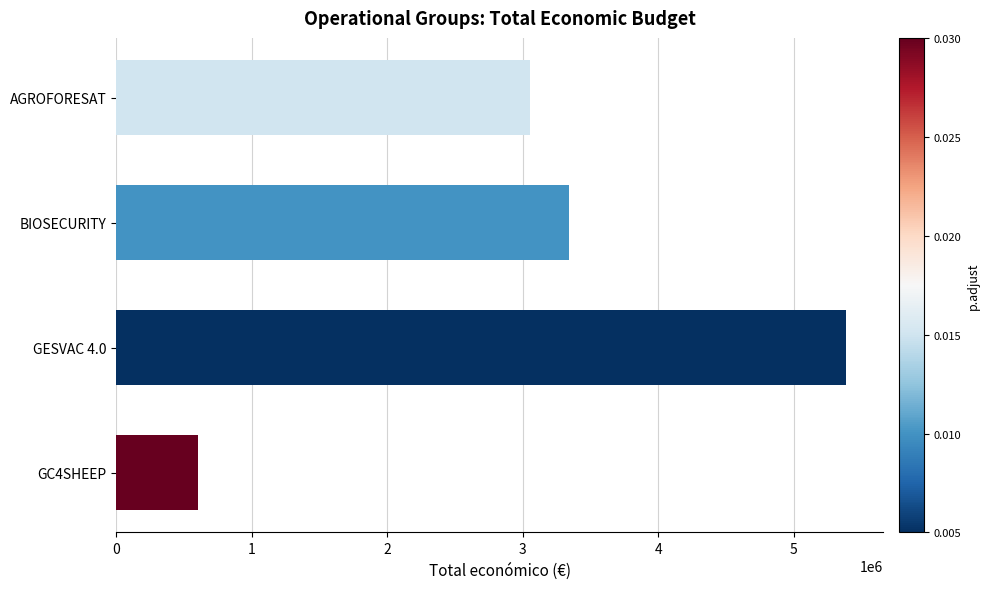

The value at GESVAC 4.0 is 9148682. True or false?

False